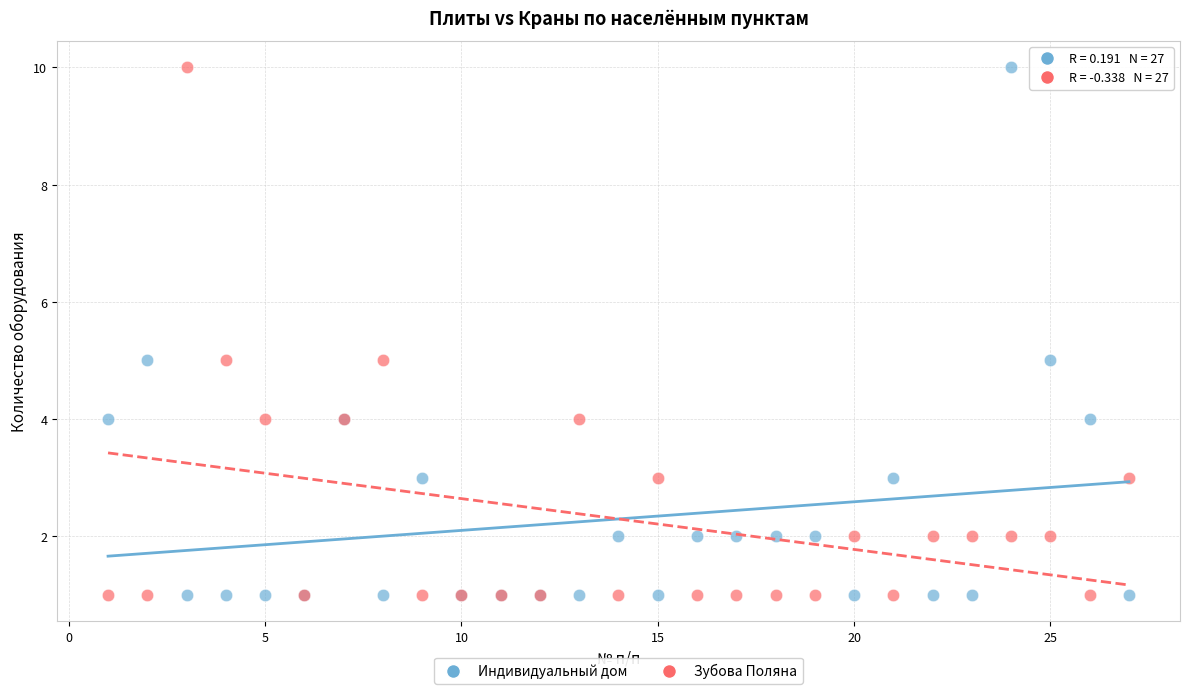

What is the X range (max minus min) for the scatter plot?

26